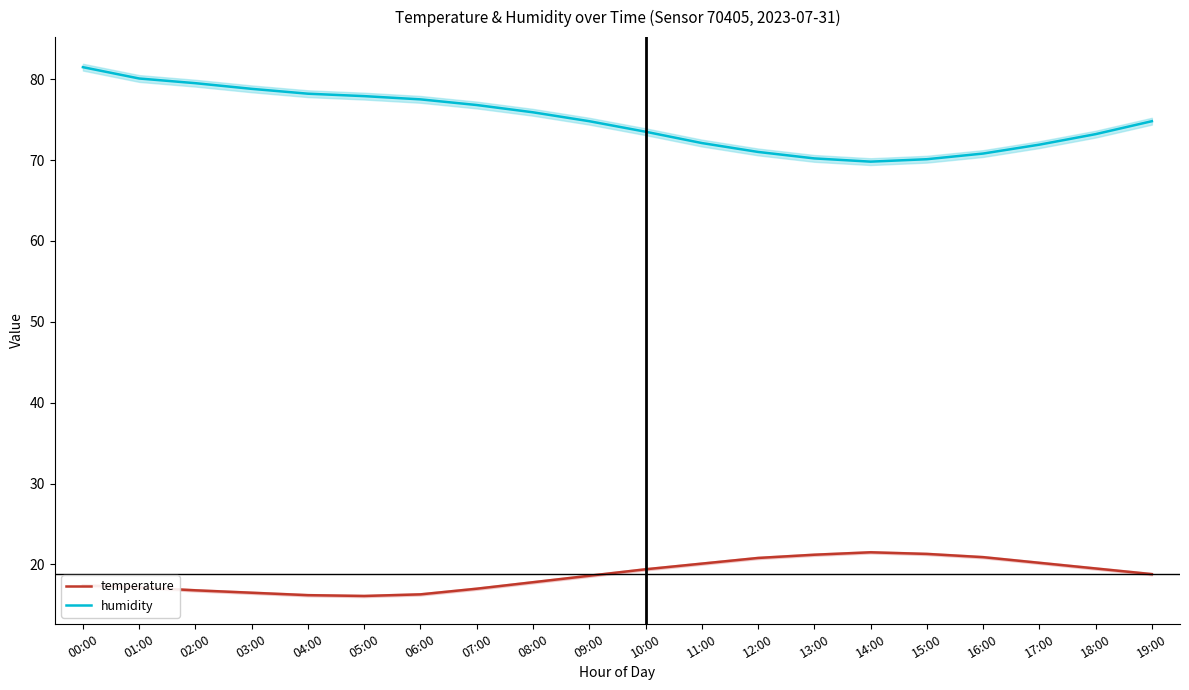

At which category does temperature reach its first local peak?

14:00